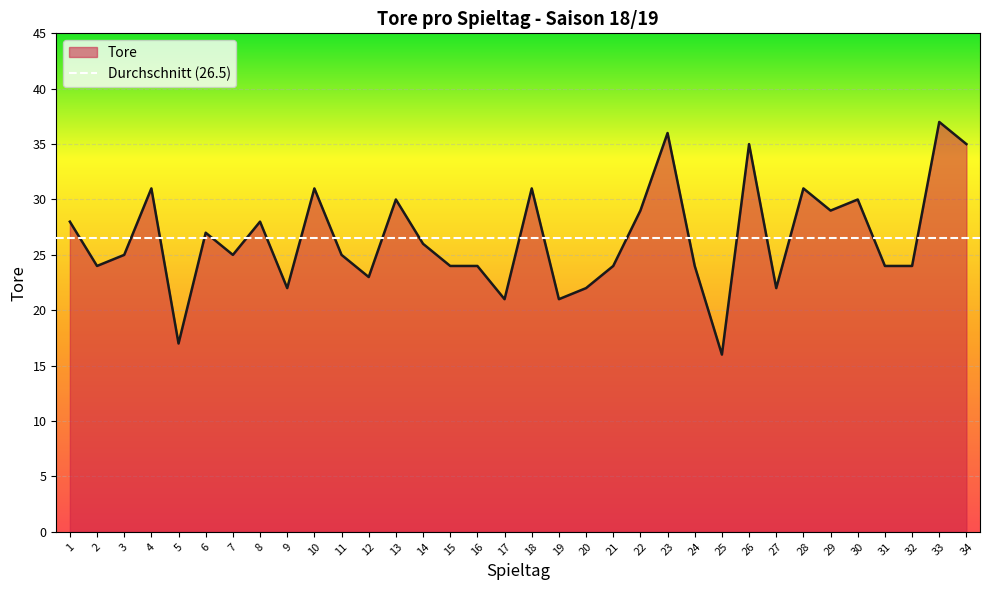

Reading left to right, transcribe all the data shown in this chart.

28	24	25	31	17	27	25	28	22	31	25	23	30	26	24	24	21	31	21	22	24	29	36	24	16	35	22	31	29	30	24	24	37	35